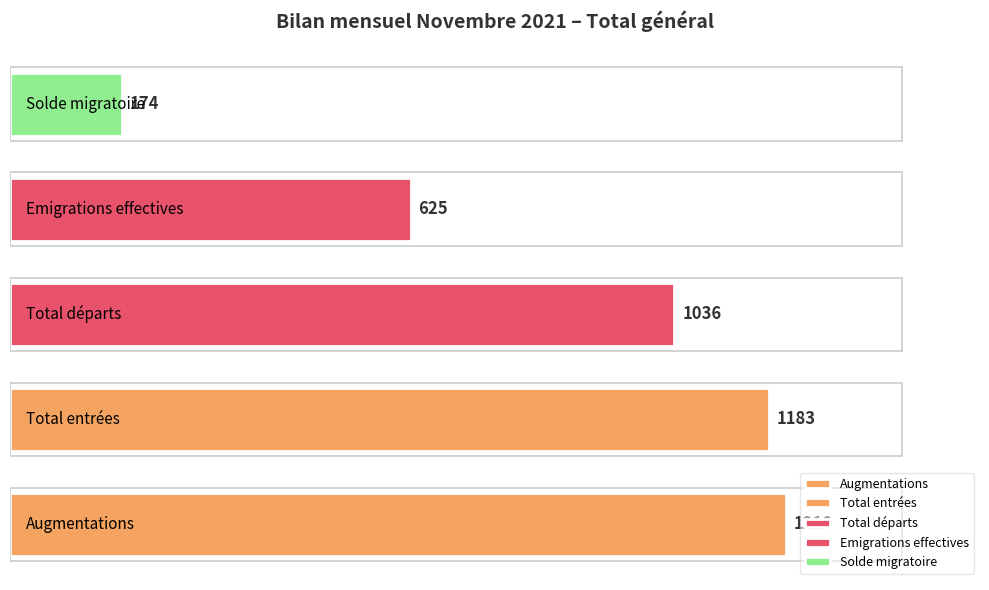

Count the number of categories in the chart.

5